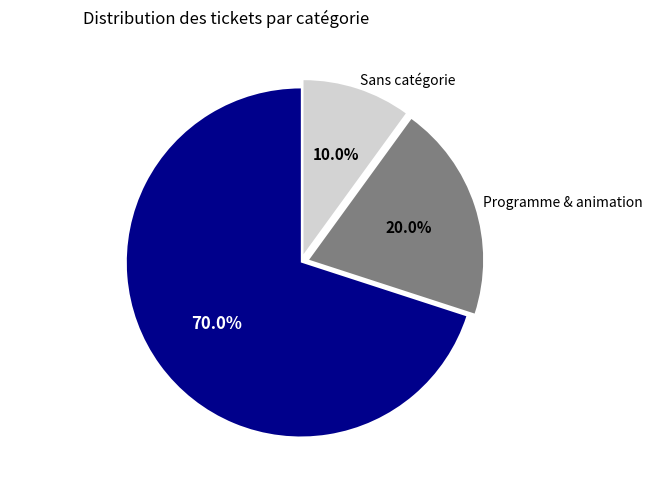

Rank the categories by value from lowest to highest.

Sans catégorie, Programme & animation, Communication